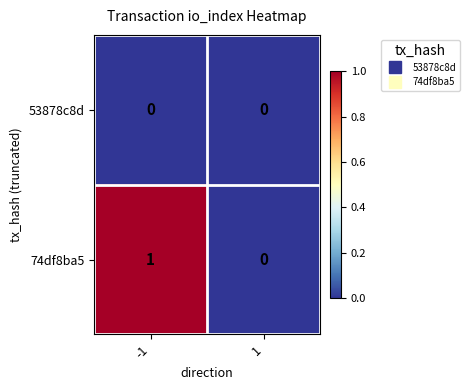

Is the value of 53878c8d at -1 greater than the value of 74df8ba5 at -1?

No